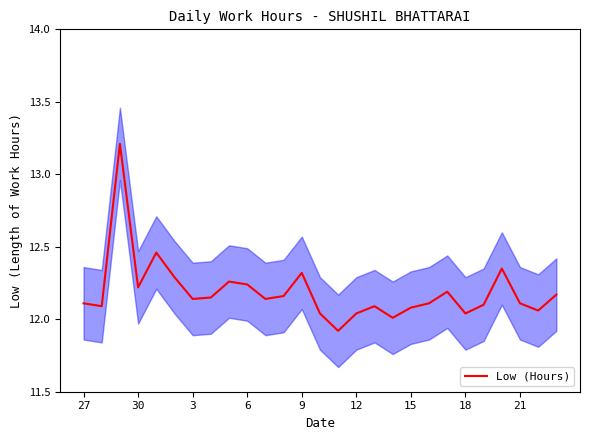

How many interior local peaks (higher than both neighbors) does the data have?

7